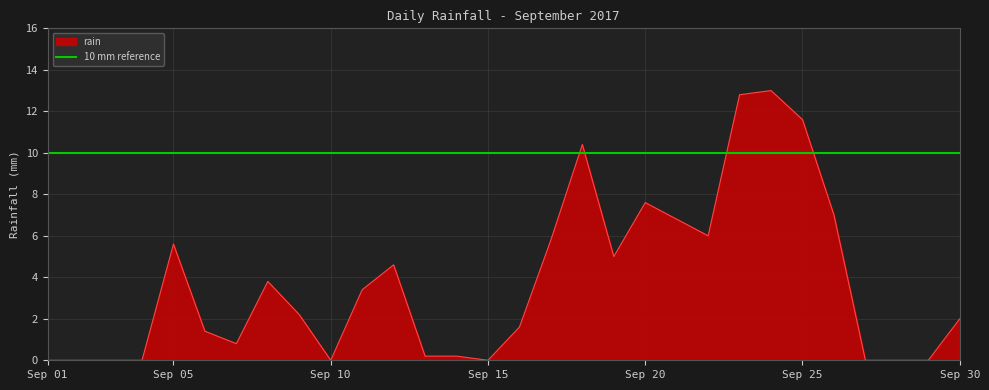

How many values are above zero?

21